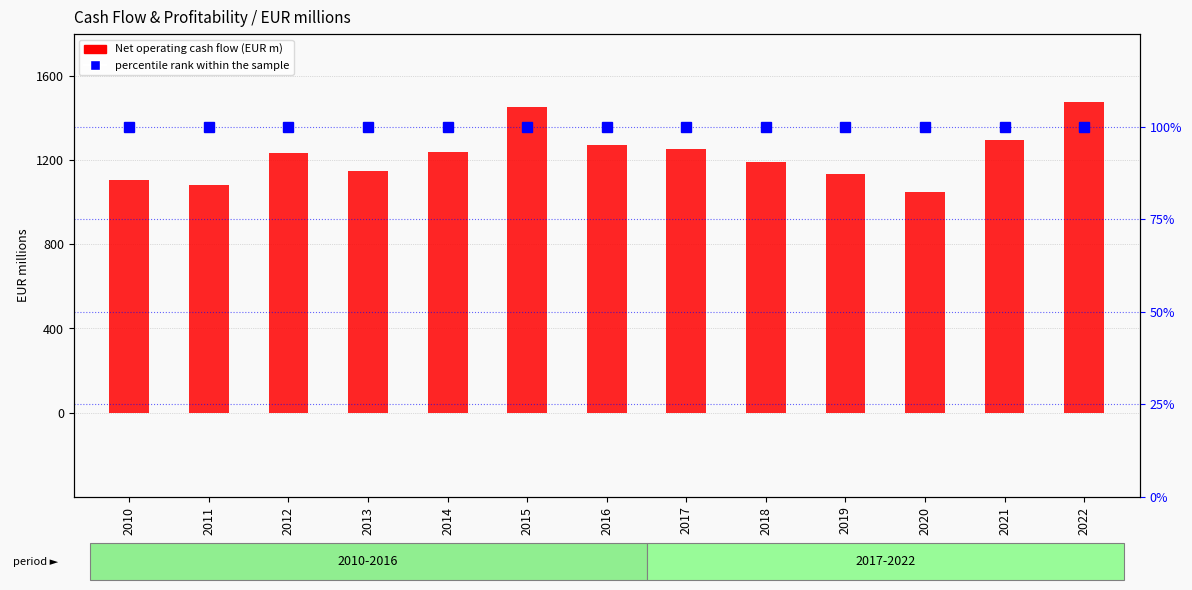

What value does the Net operating cash flow series have at 2017?

1251.2